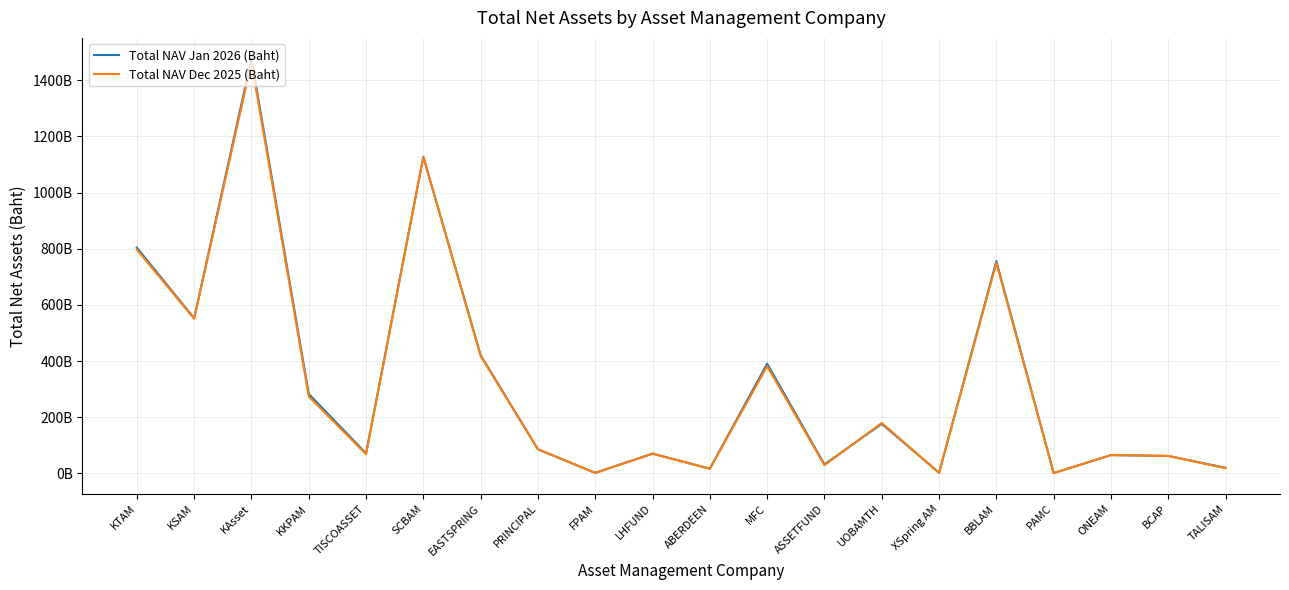

At which category is the sum across all series the highest?

KAsset